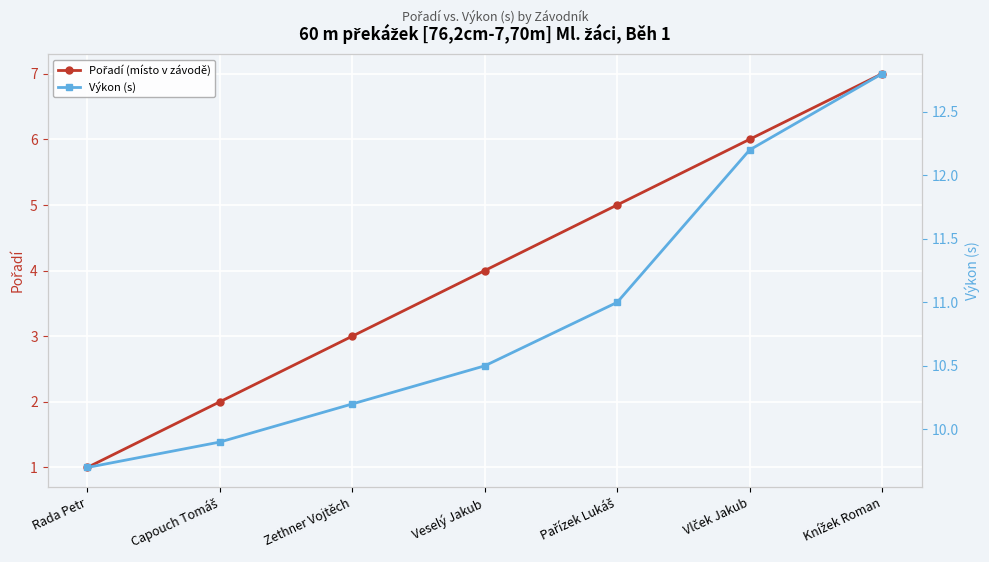

True or false: Pořadí (místo v závodě) and Výkon (s) cross at least once.

False